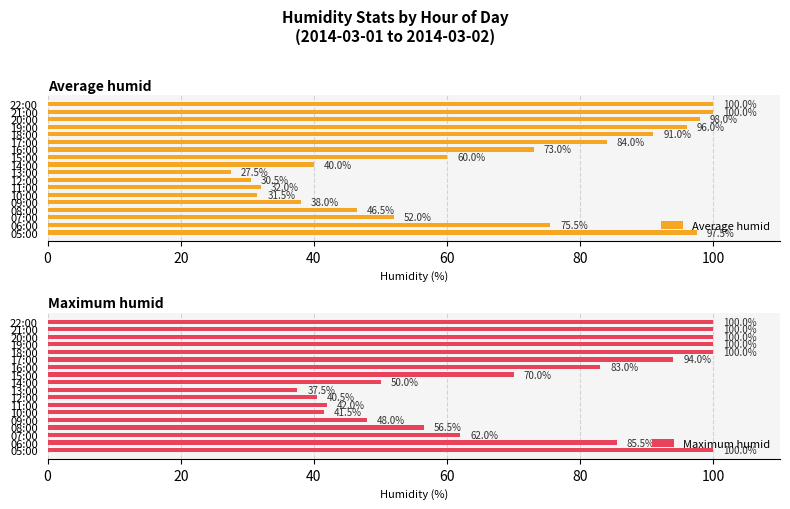

The value of Average humid at 05:00 is 97.5. True or false?

True